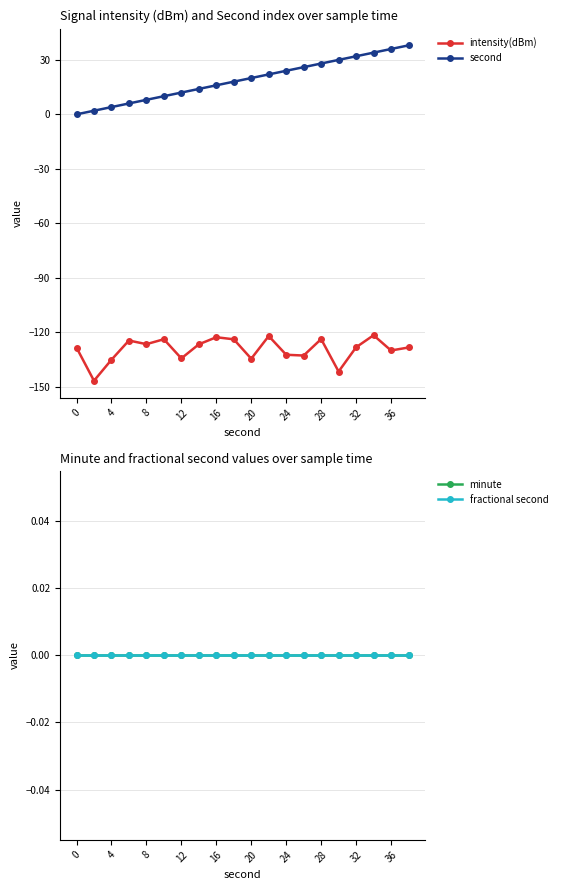

What is the lowest value of the intensity(dBm) series?

-146.8